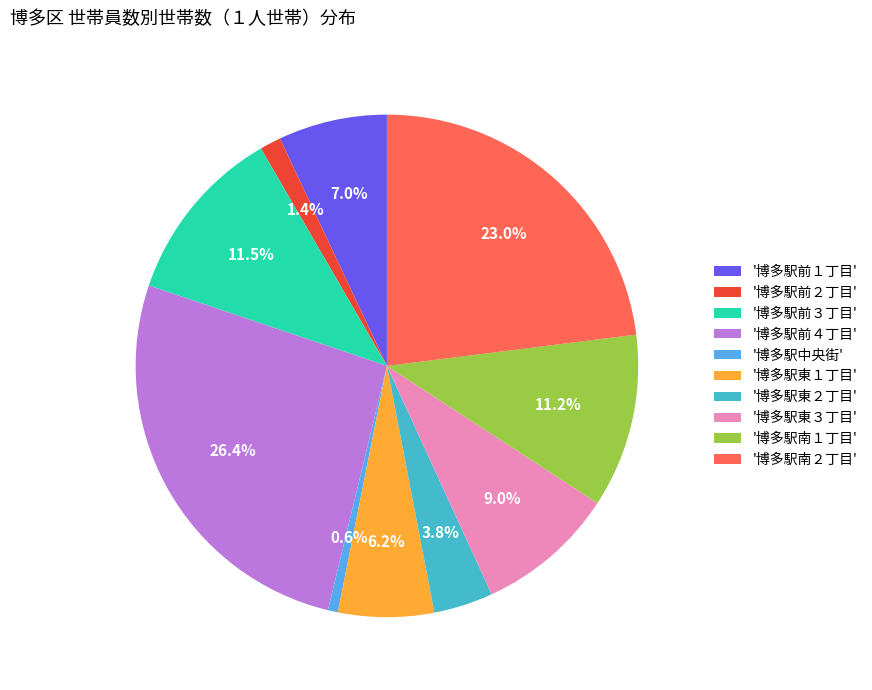

Do '博多駅中央街' and '博多駅南１丁目' together represent more than half of the pie?

No